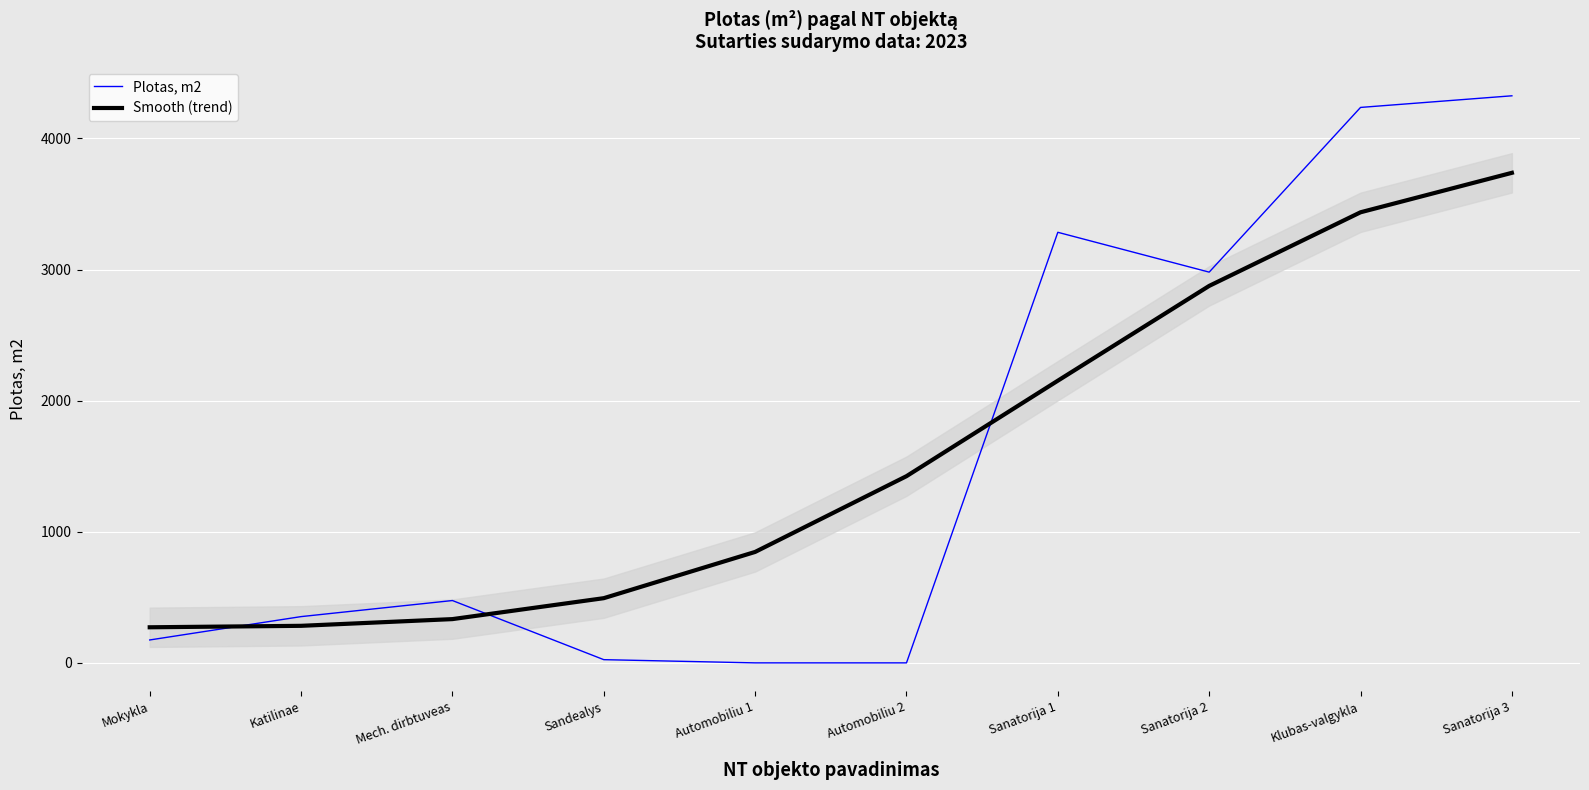

At which category does Plotas, m2 reach its first local peak?

Mech. dirbtuveas